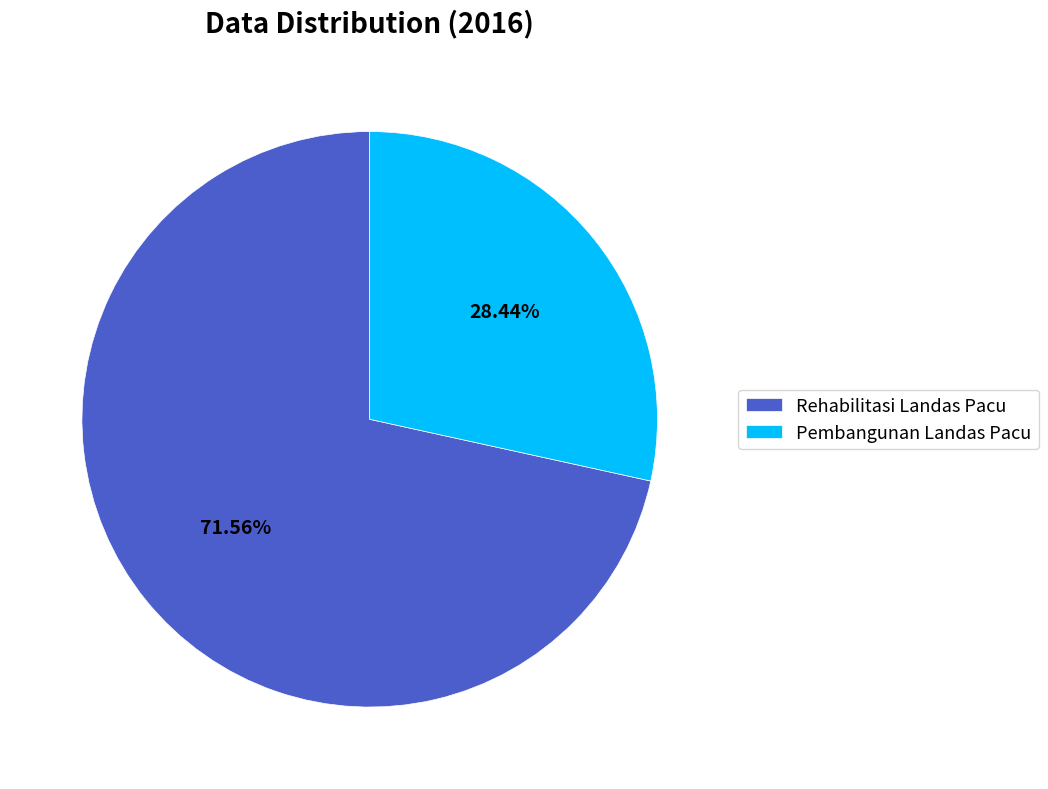

Count the number of slices in the pie.

2